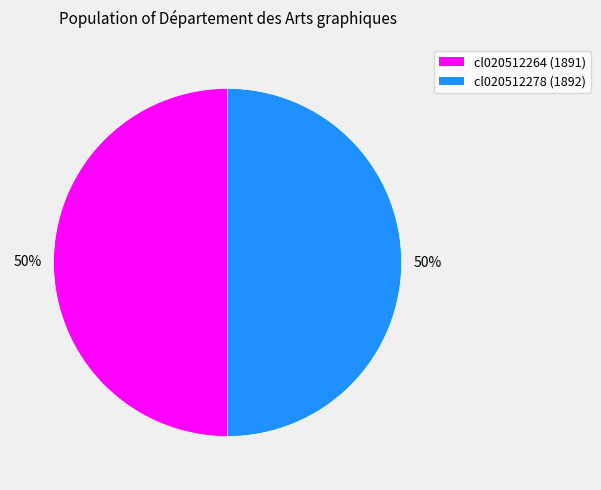

The cl020512264 slice represents 43% of the pie. True or false?

False